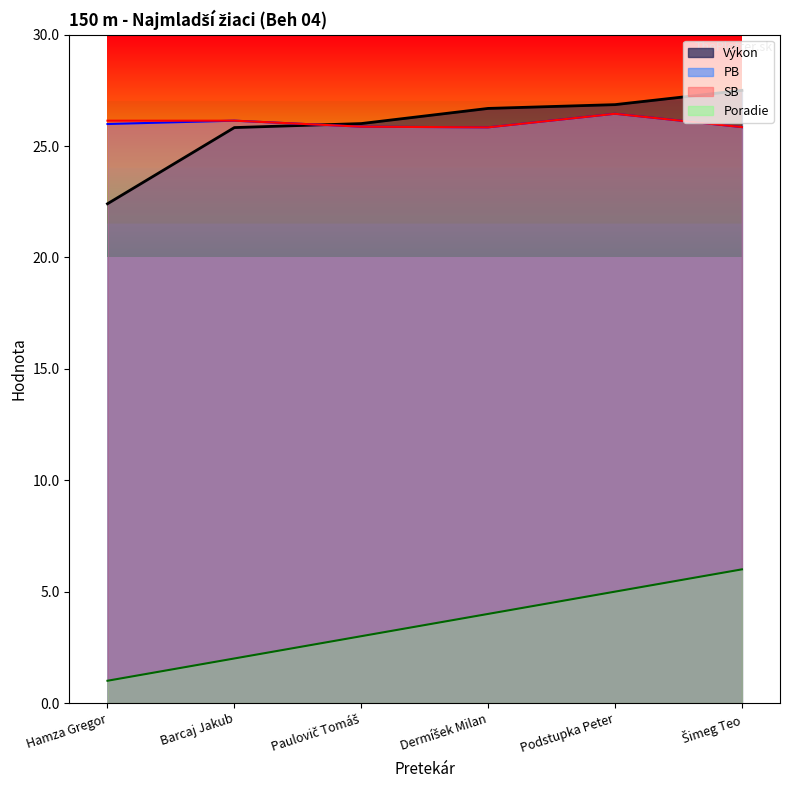

At which category does the chart reach its peak across all series?

Šimeg Teo